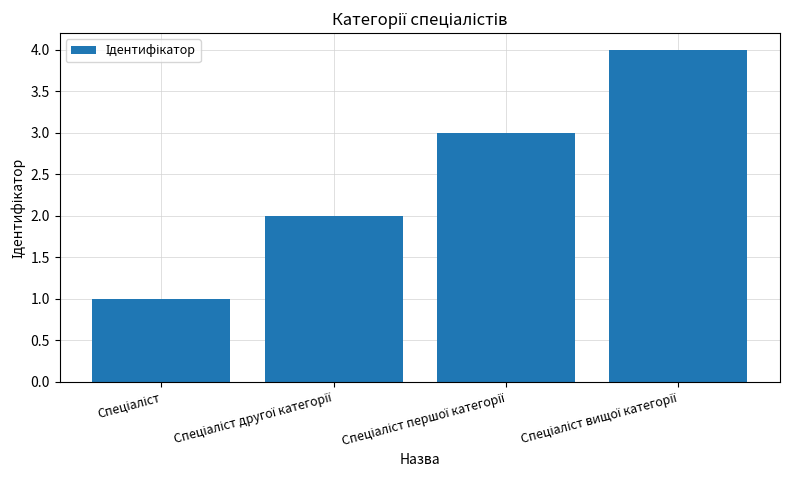

What is the greatest value displayed?

4